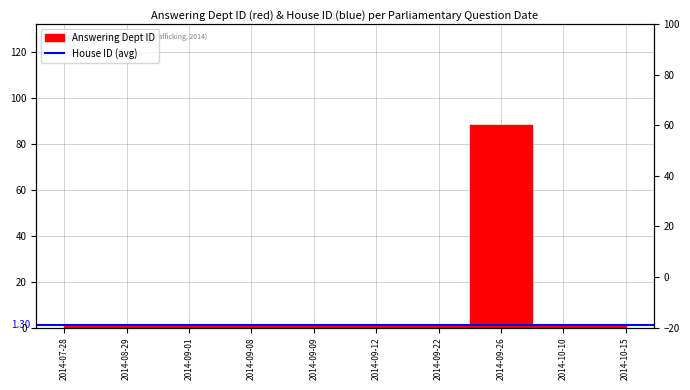

What is the difference between the maximum and minimum values?

87